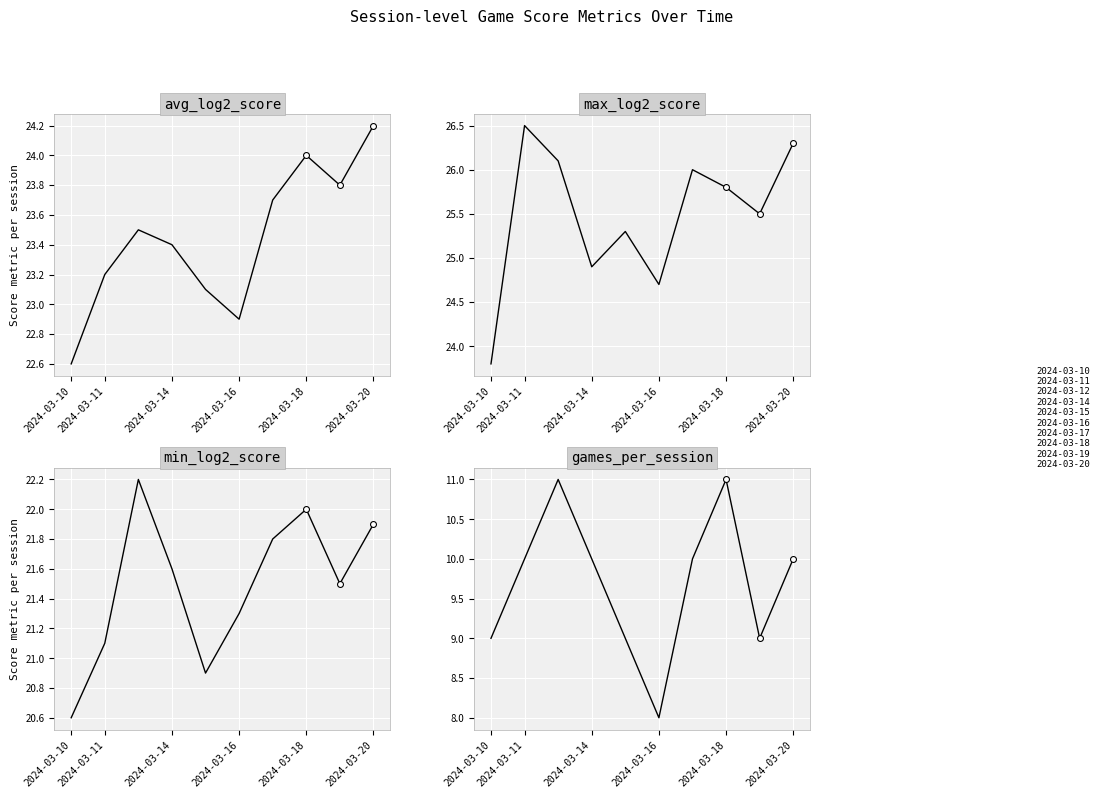

What is the total value across all series at 2024-03-18?

82.8